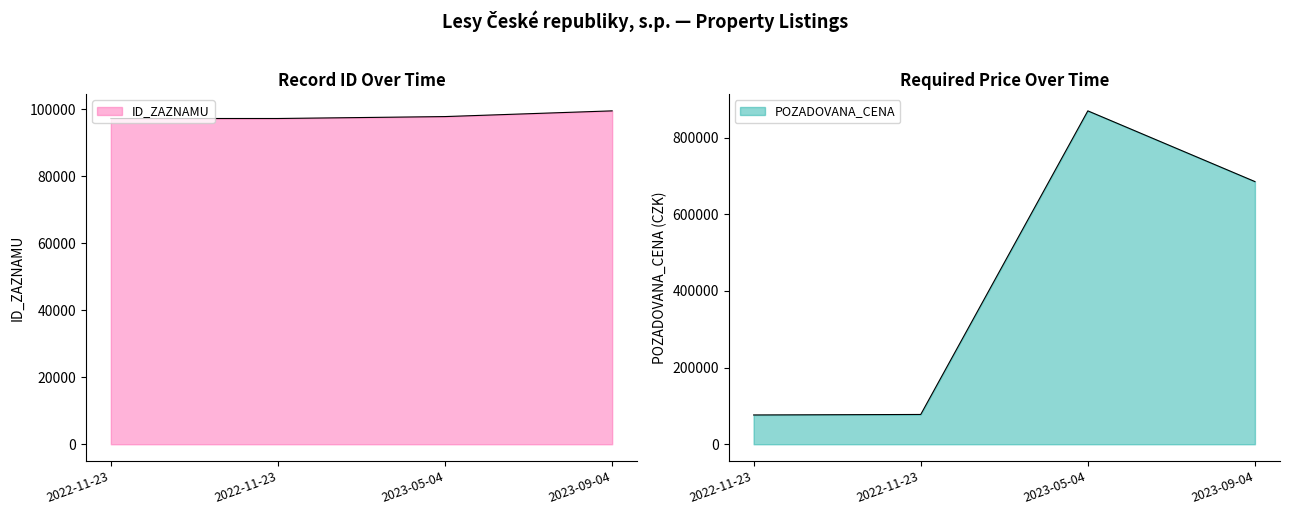

The ID_ZAZNAMU series shows 99546 at 2023-09-04. True or false?

True